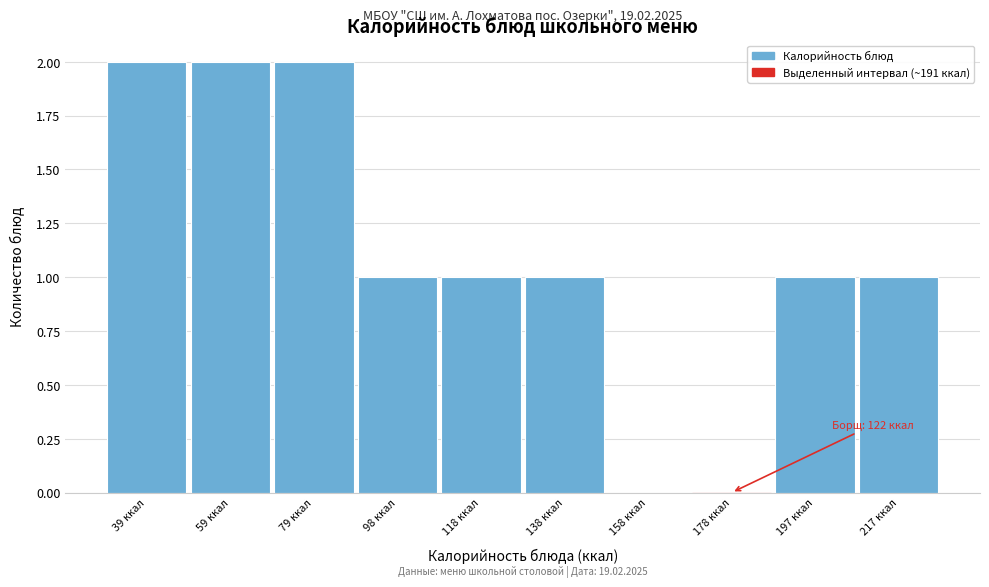

Reading right to left, transcribe all the data shown in this chart.

217 ккал=1	197 ккал=1	178 ккал=0	158 ккал=0	138 ккал=1	118 ккал=1	98 ккал=1	79 ккал=2	59 ккал=2	39 ккал=2